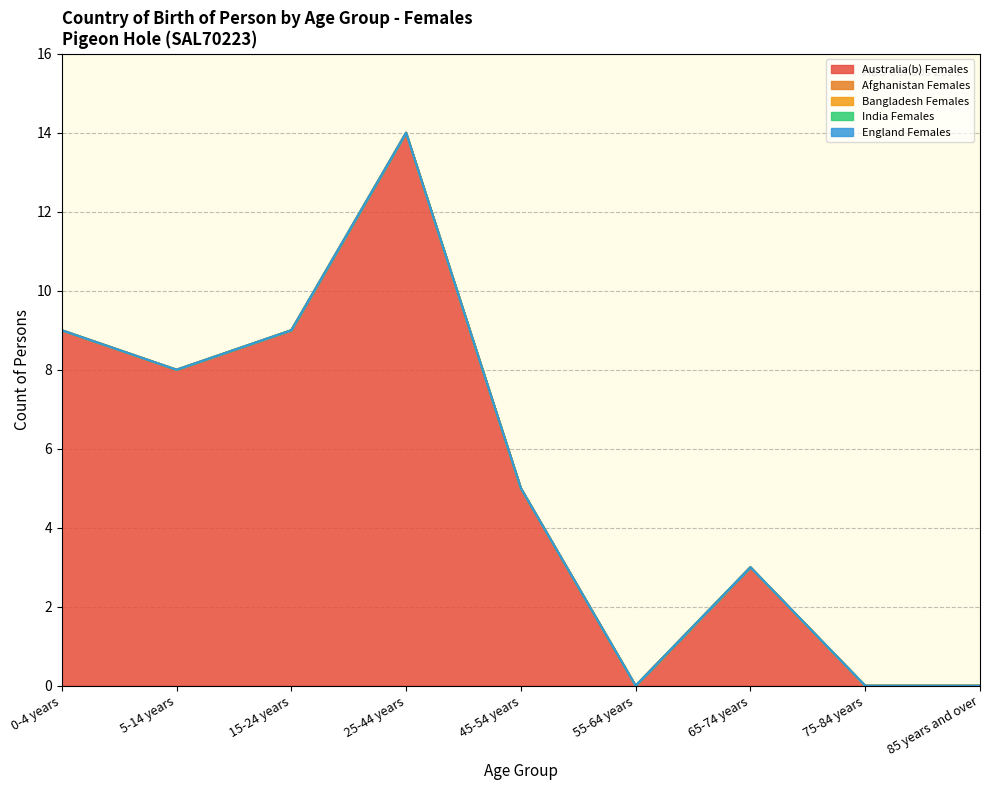

Is the value of Afghanistan Females at 25-44 years greater than the value of England Females at 65-74 years?

No